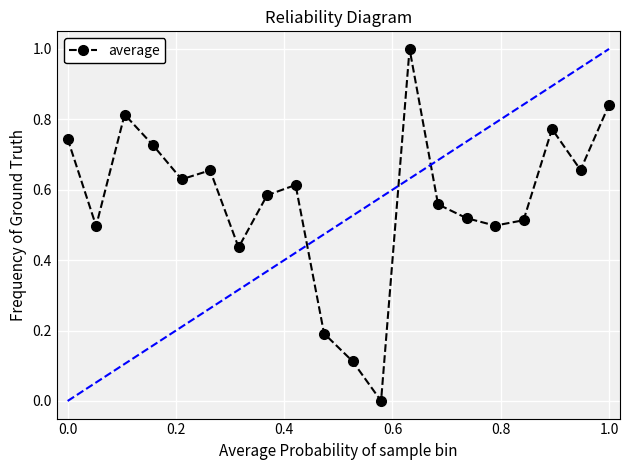

What is the maximum value for average?

1.0